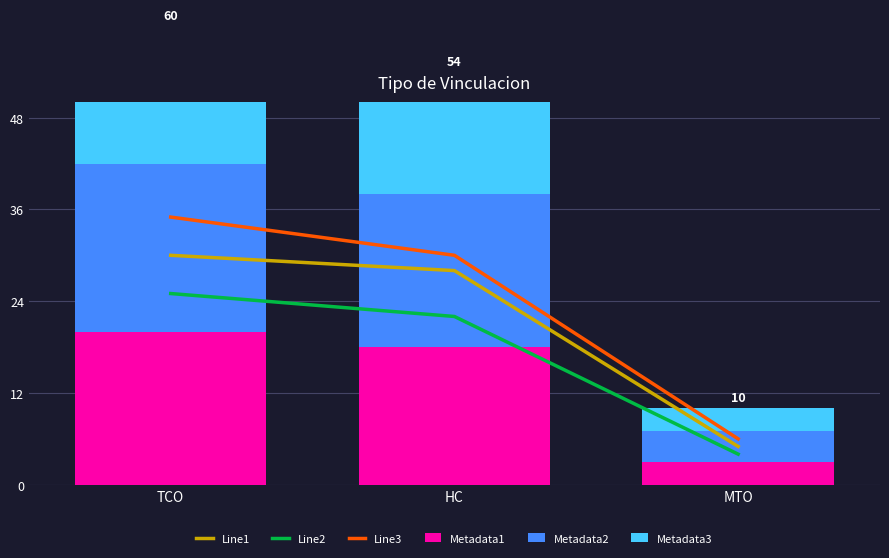

What is the approximate value of Metadata2 at TCO?

22